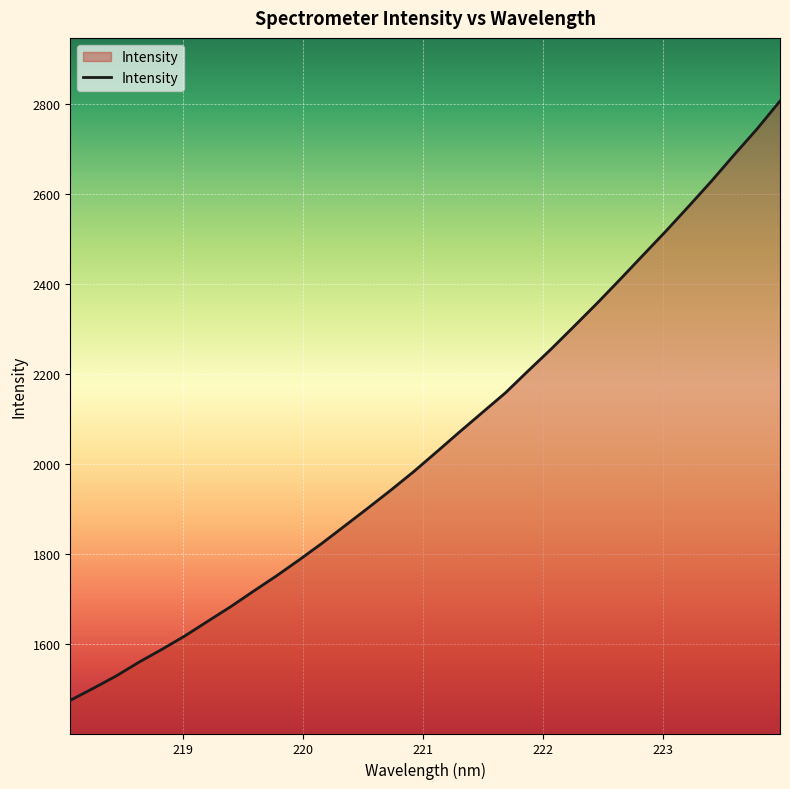

What is the maximum value shown in the chart?

2806.9